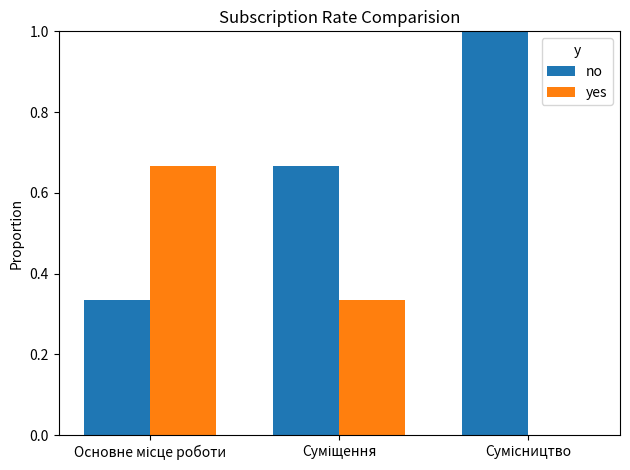

What is the sum of all yes values?

1.0